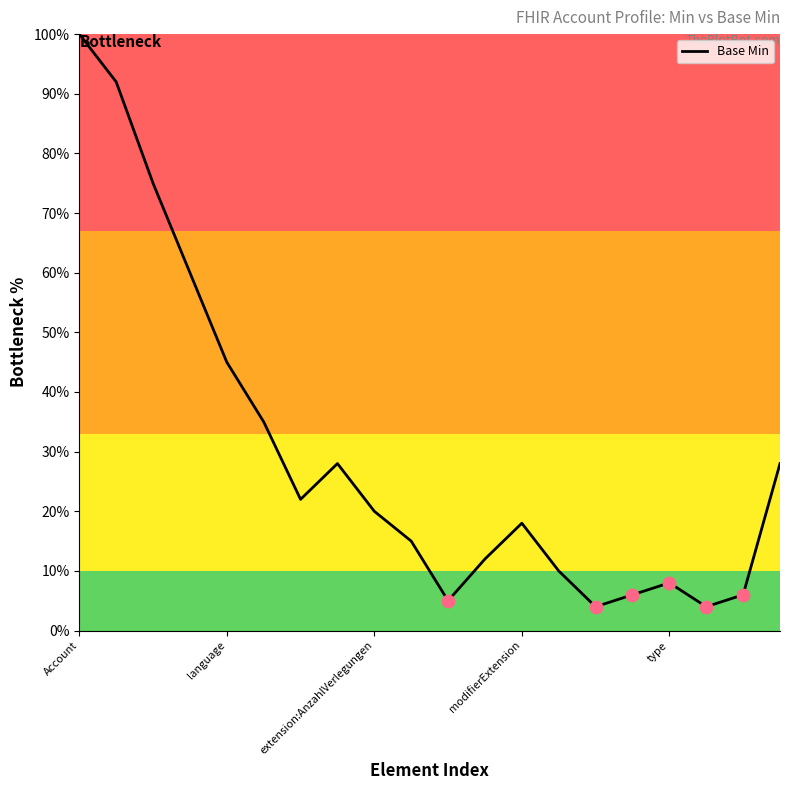

What is the greatest value displayed?

100.0